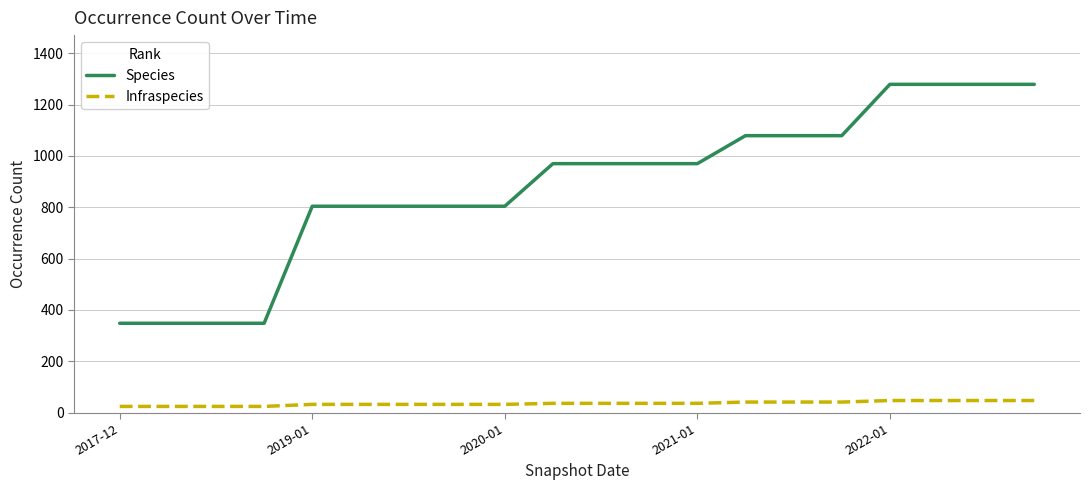

Which series has the largest range (max minus min)?

Species